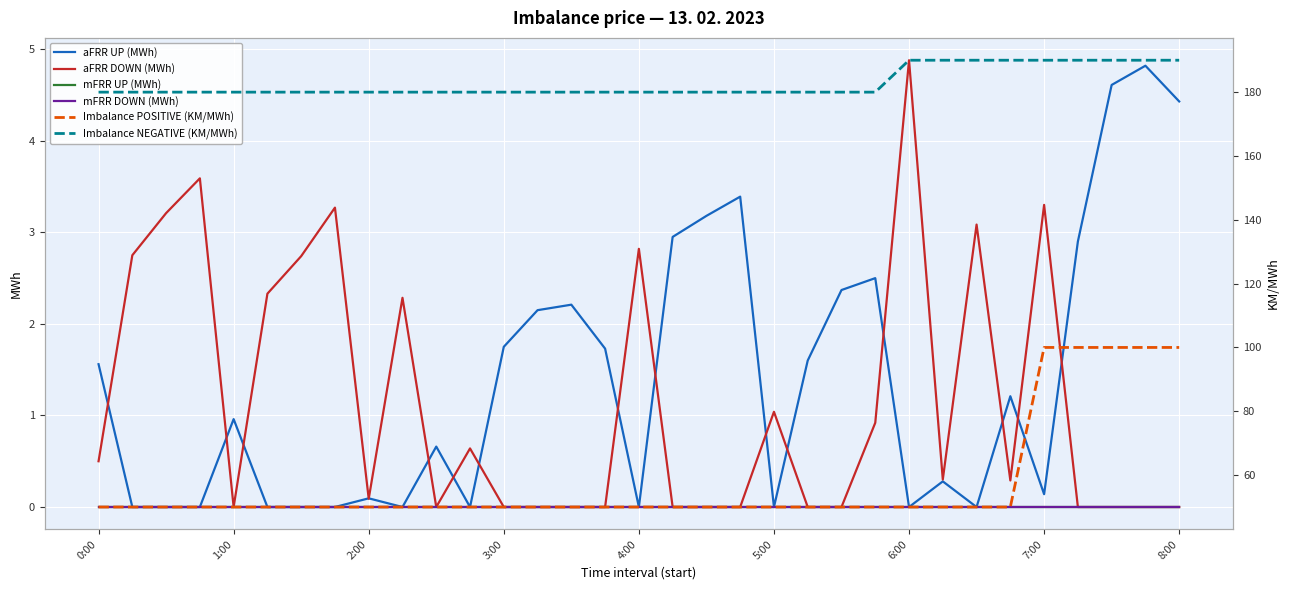

True or false: mFRR DOWN (MWh) and aFRR UP (MWh) cross at least once.

False